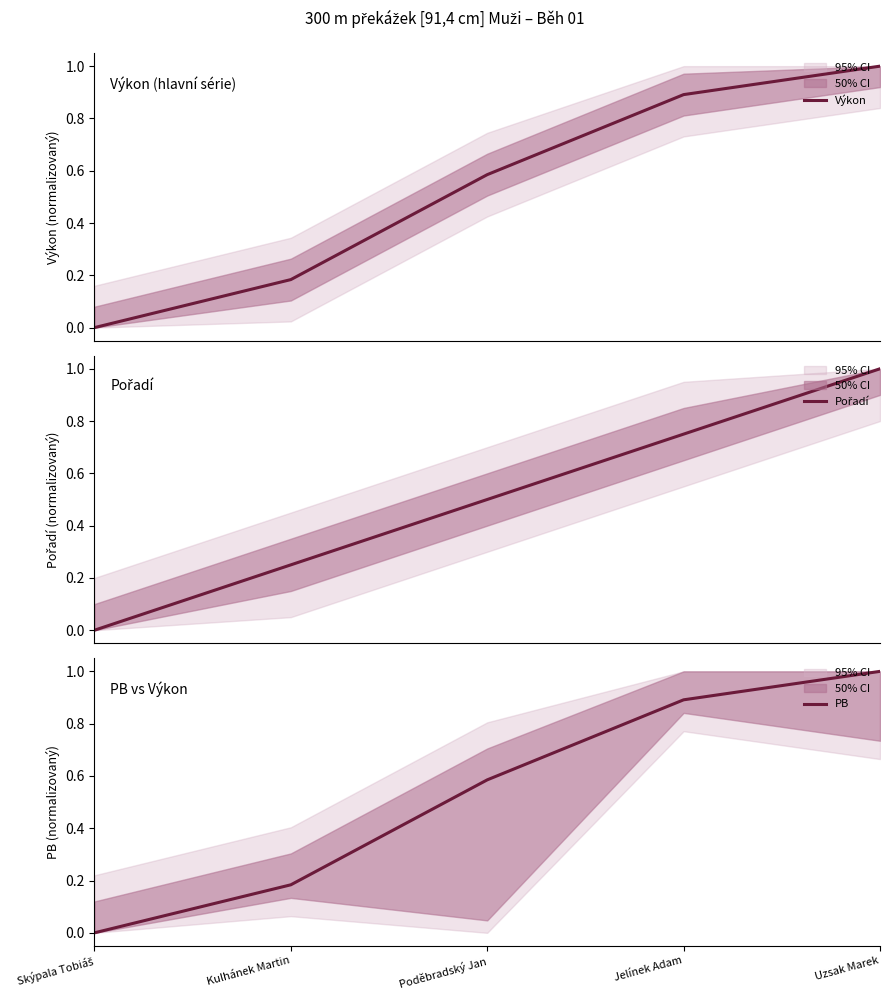

What is the value of the PB point at the 5th from the left?

1.0